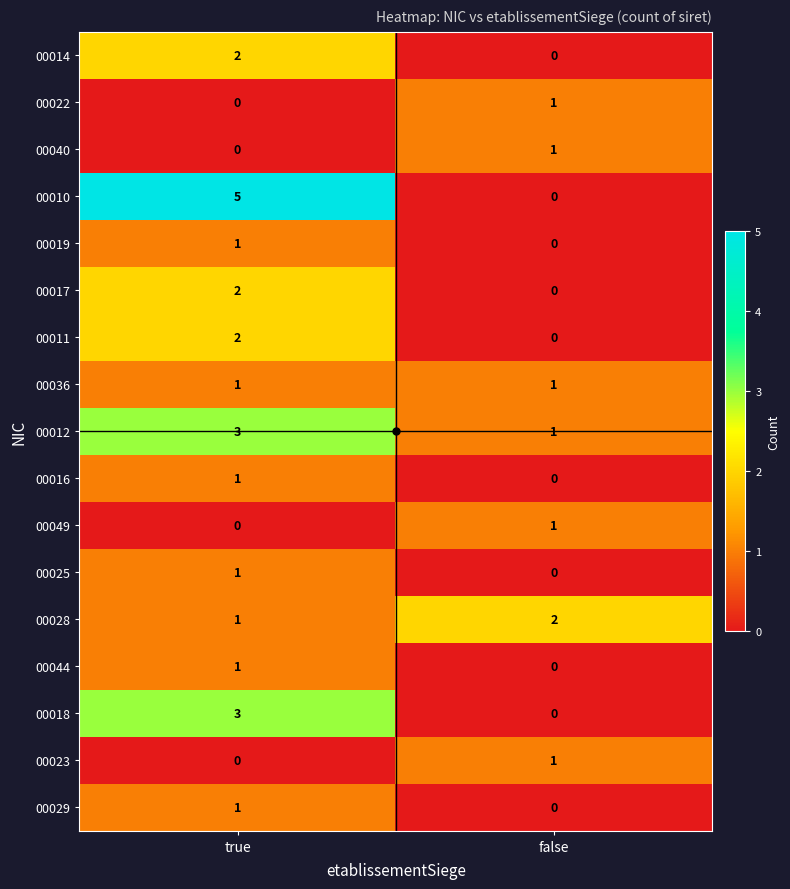

What is the spread (max minus min) of values at true?

5